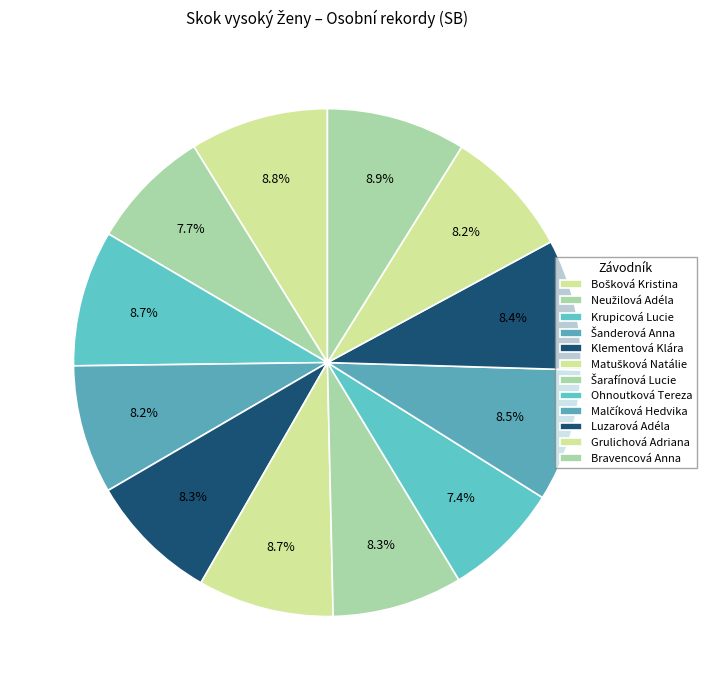

How many segments does this pie chart have?

12